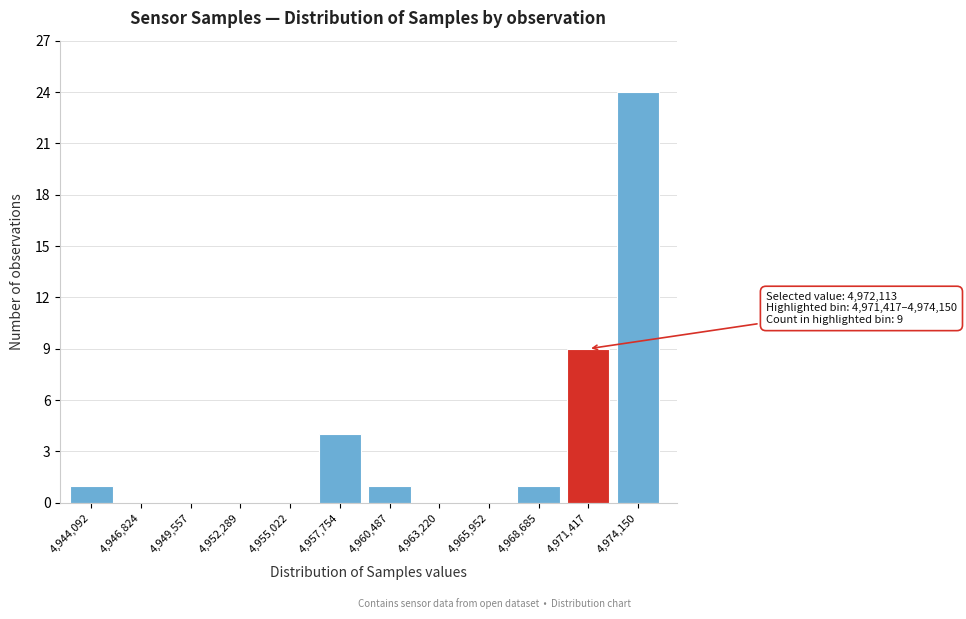

Reading left to right, extract all data points from this chart.

4,944,092=1	4,946,824=0	4,949,557=0	4,952,289=0	4,955,022=0	4,957,754=4	4,960,487=1	4,963,220=0	4,965,952=0	4,968,685=1	4,971,417=9	4,974,150=24